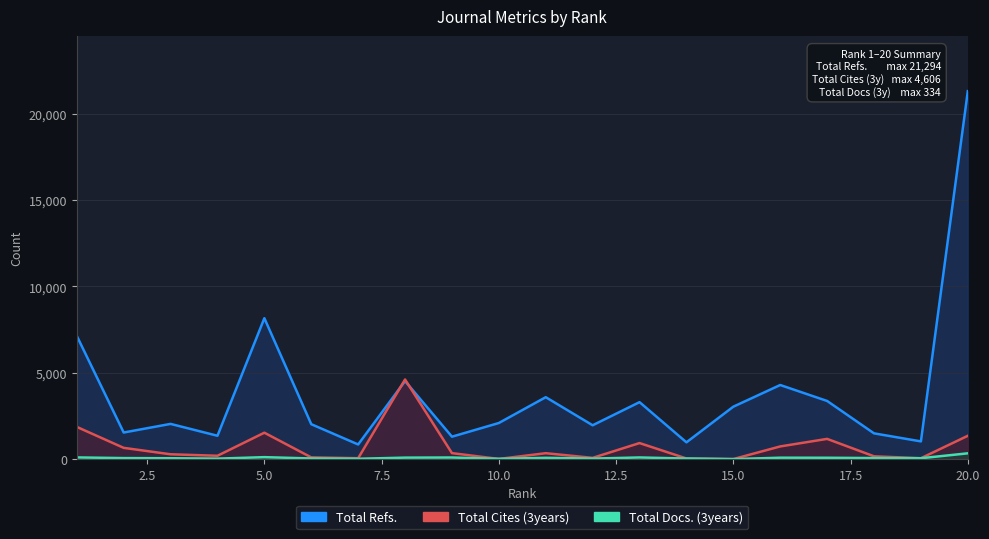

Rank the series by their average value, from highest to lowest.

Total Refs., Total Cites (3years), Total Docs. (3years)